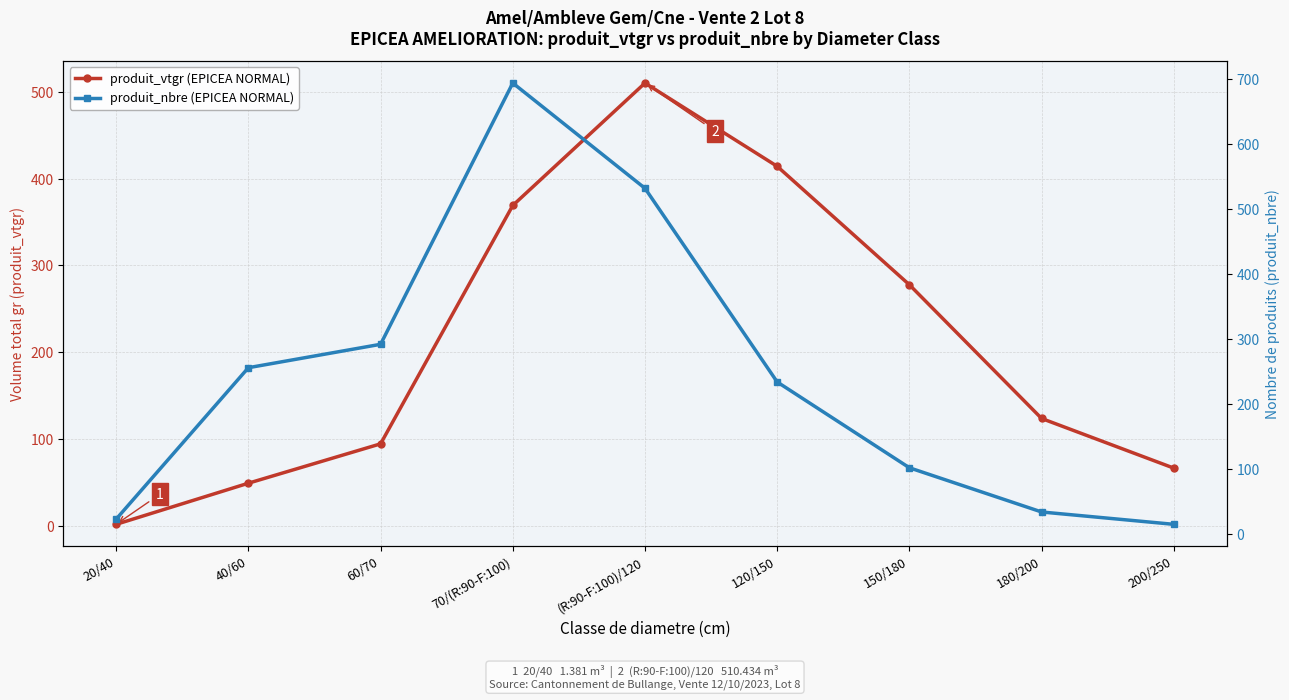

What are all the series names shown in the legend?

produit_vtgr (EPICEA NORMAL), produit_nbre (EPICEA NORMAL)